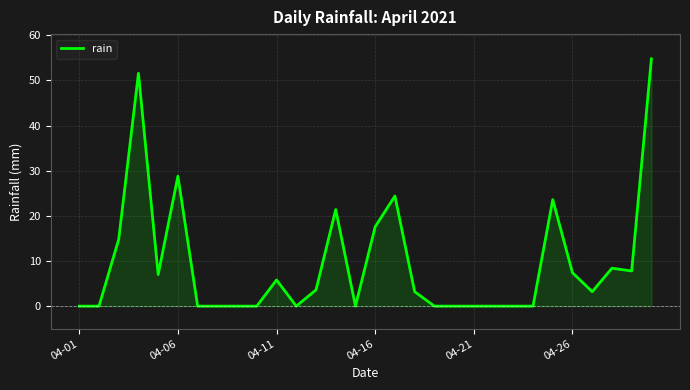

What is the difference between the maximum and minimum values?

54.8